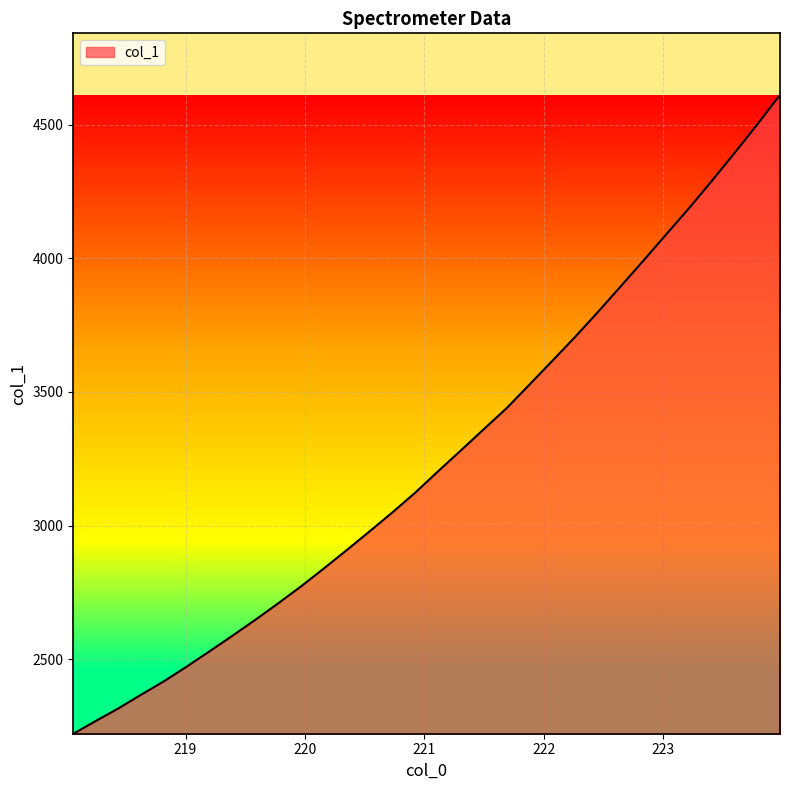

What is the maximum value shown in the chart?

4611.5